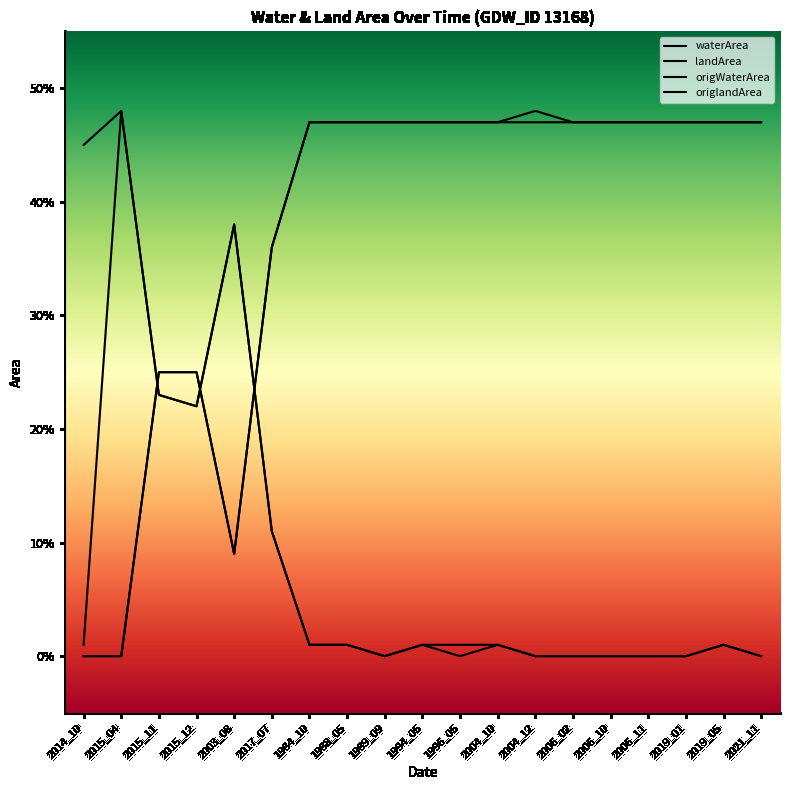

What is the difference between the second highest and second lowest values in the waterArea series?

0.5